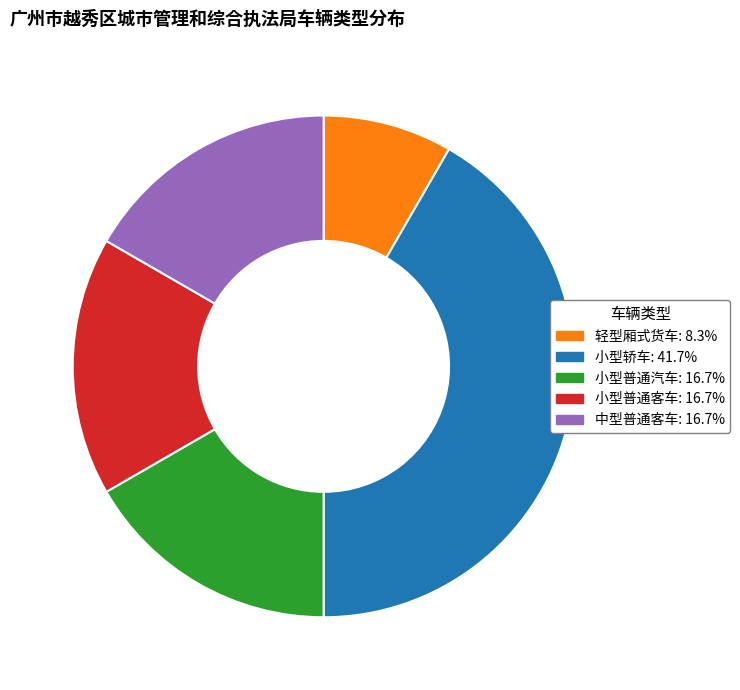

The 轻型厢式货车 slice represents 21% of the pie. True or false?

False